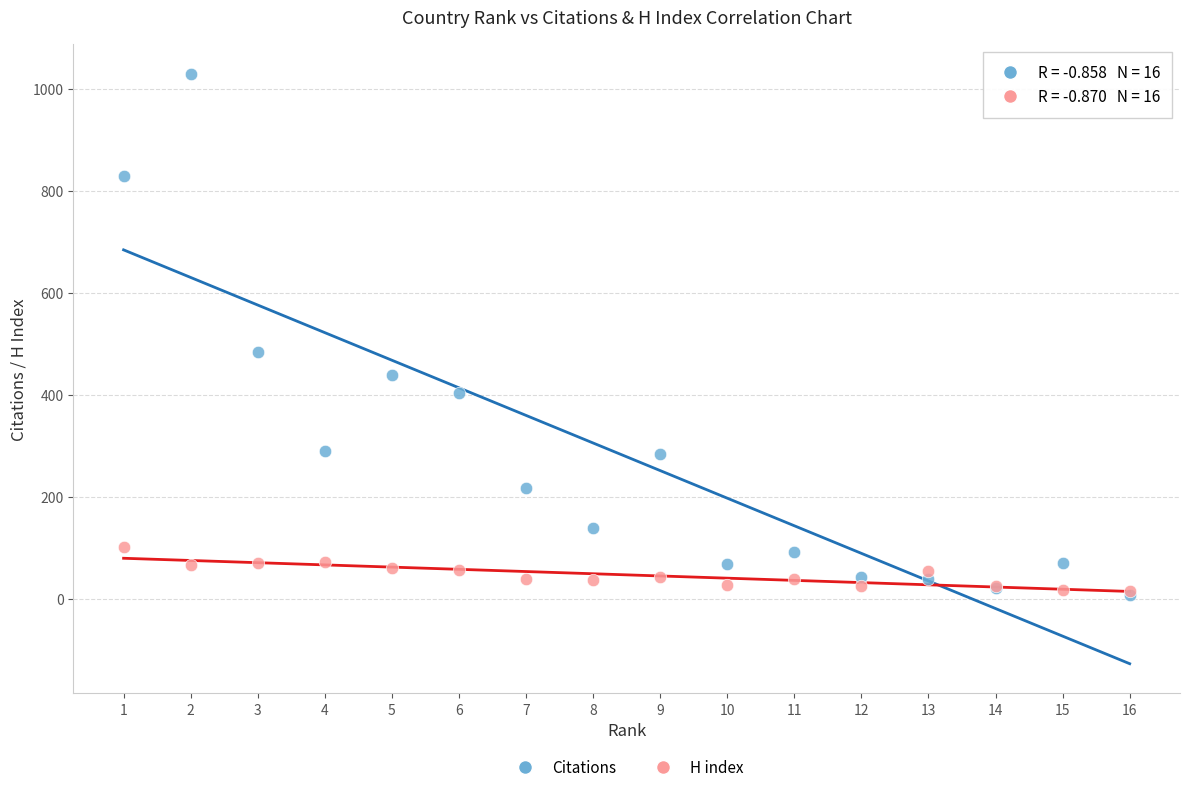

Across all series, what Y value is closest to 518?

484